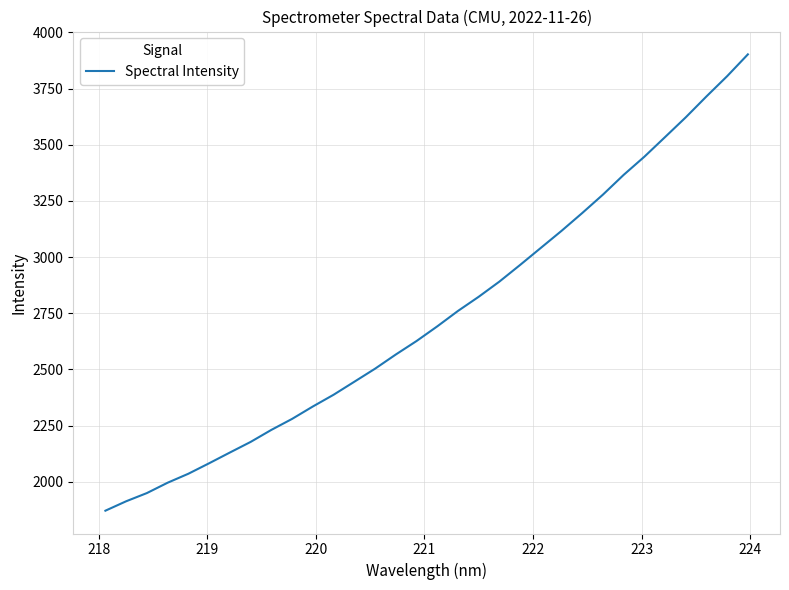

What is the difference between the maximum and minimum values?

2031.6